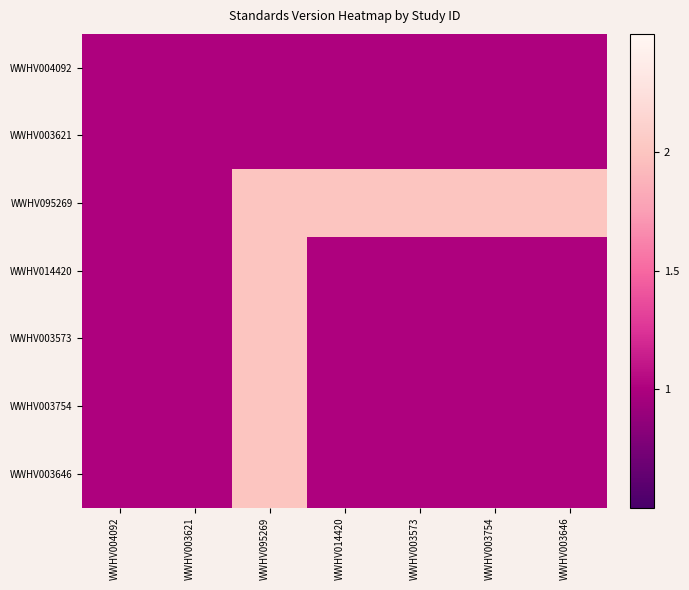

At how many categories does at least one series exceed 1?

5